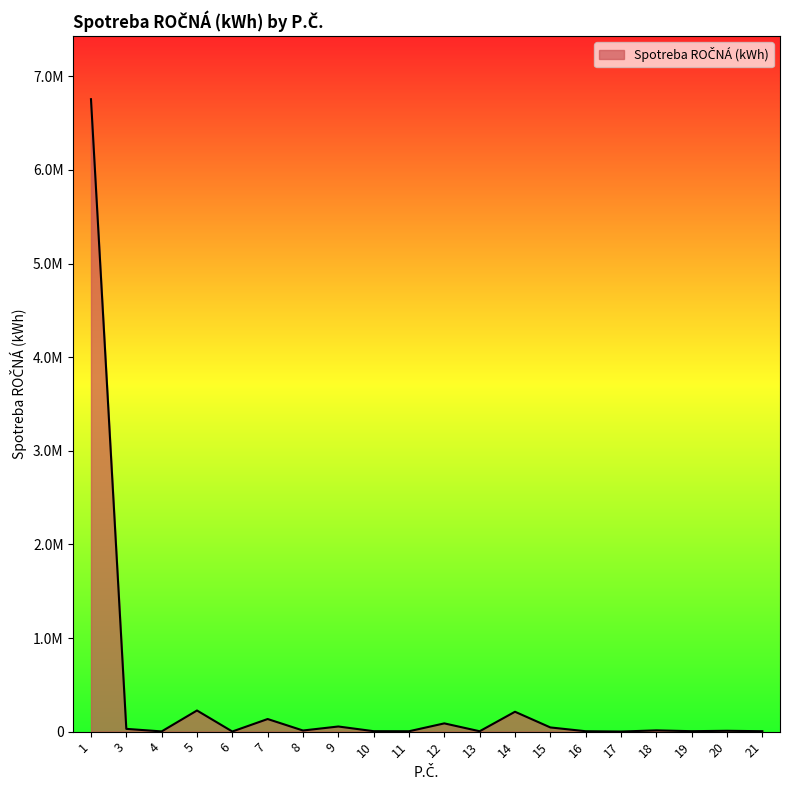

Is it true that the value at 6 is 1823.5?

False